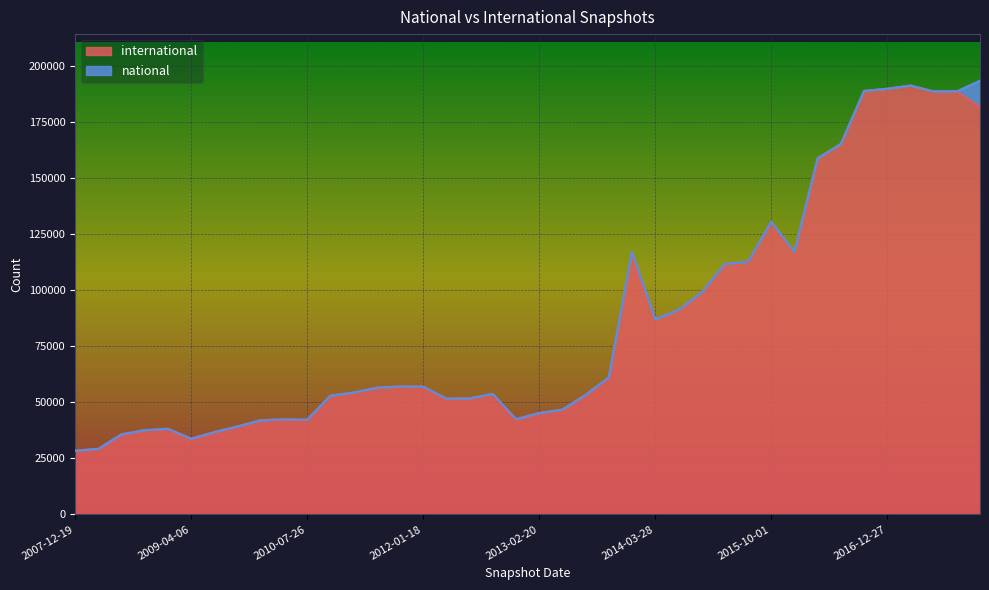

What is the value of the 26th point from the left?

87035